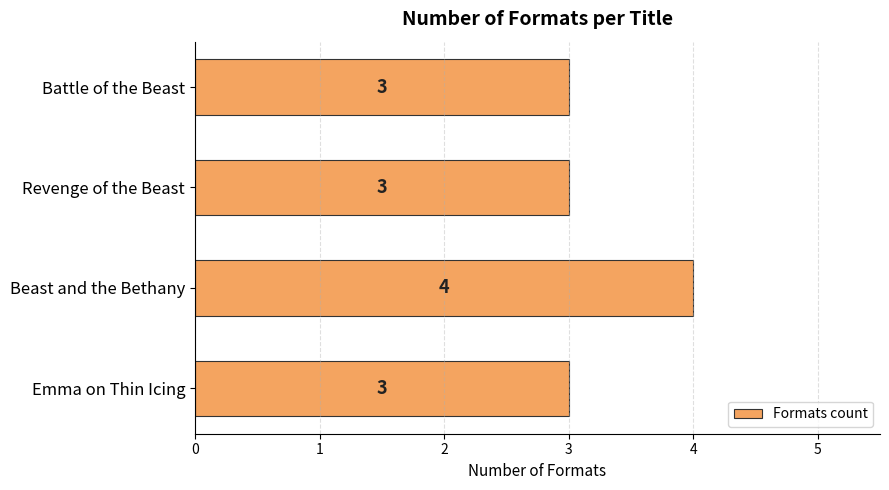

What is the label of the 4th bar from the top?

Emma on Thin Icing